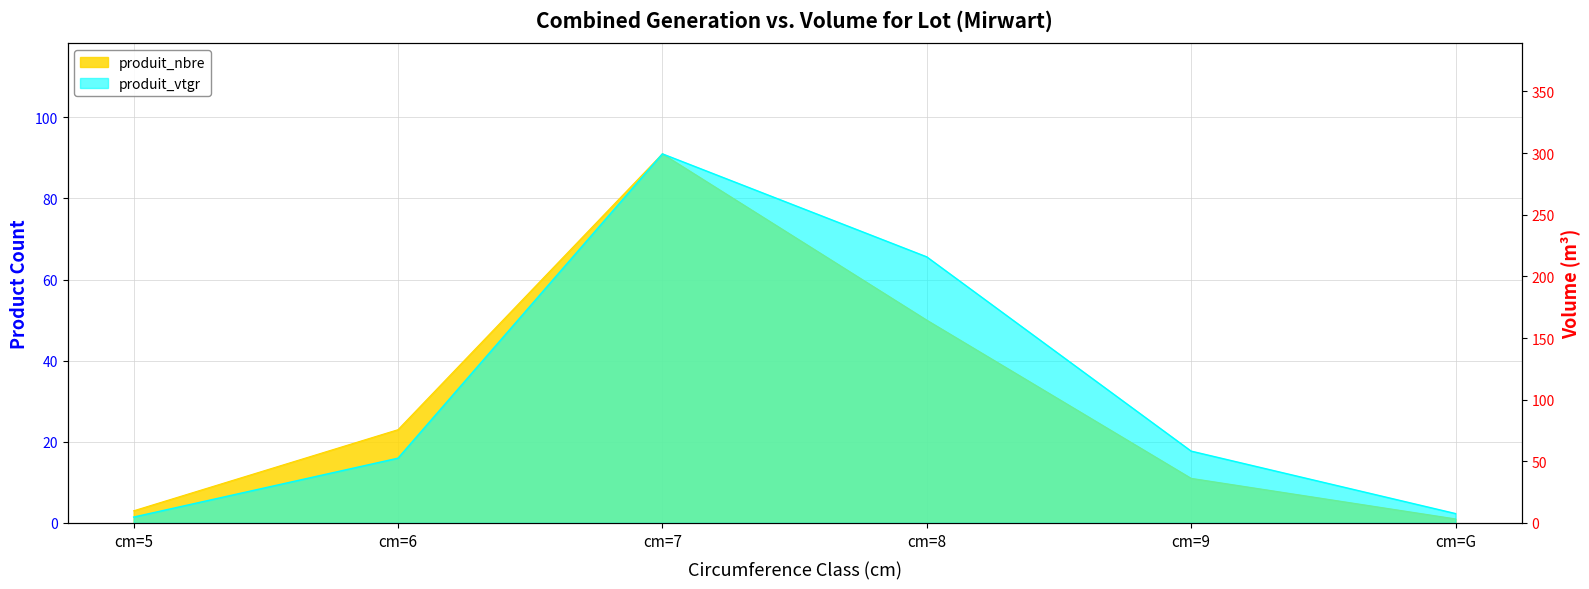

What is the minimum value for produit_nbre?

1.0